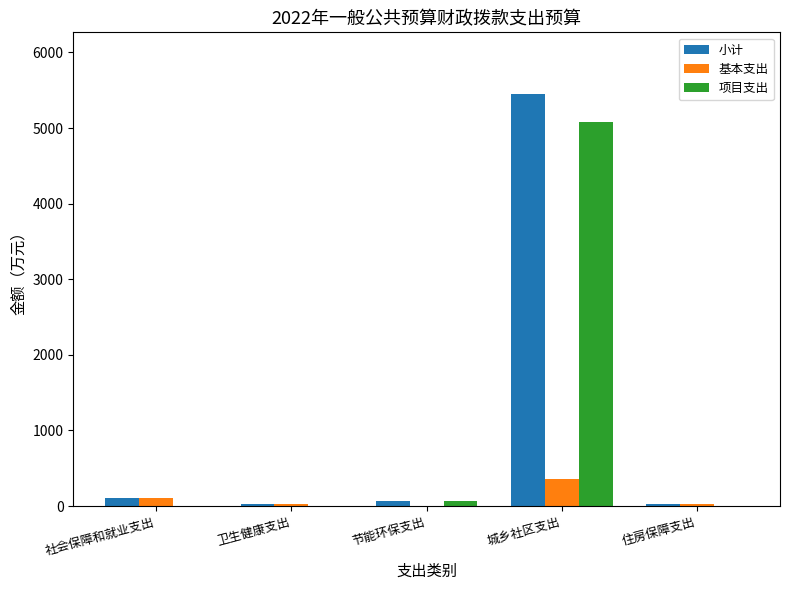

Is it true that 基本支出 equals 103.3 at 社会保障和就业支出?

True